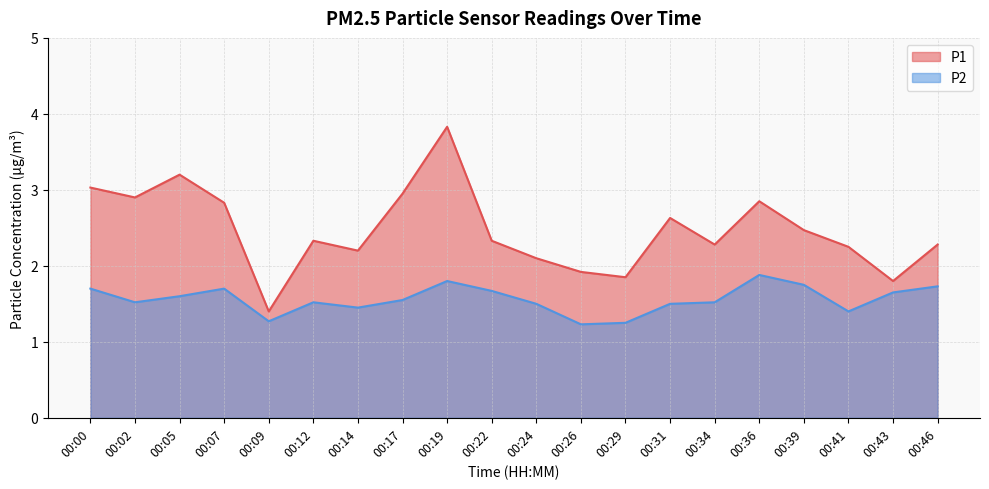

How many lines are shown in the chart?

2